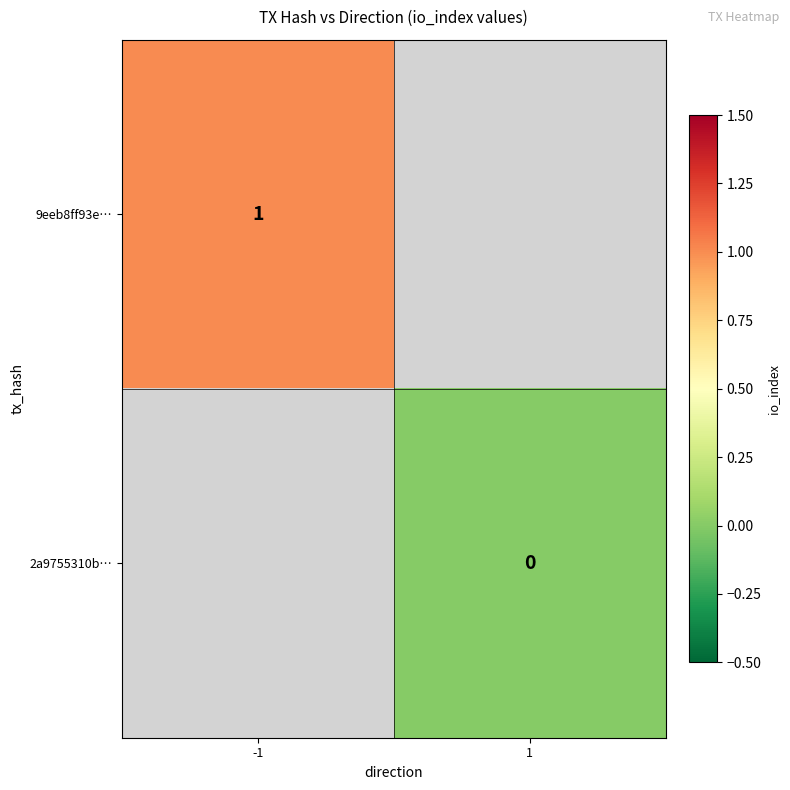

Is it true that 9eeb8ff93e… equals 0.5 at -1?

False